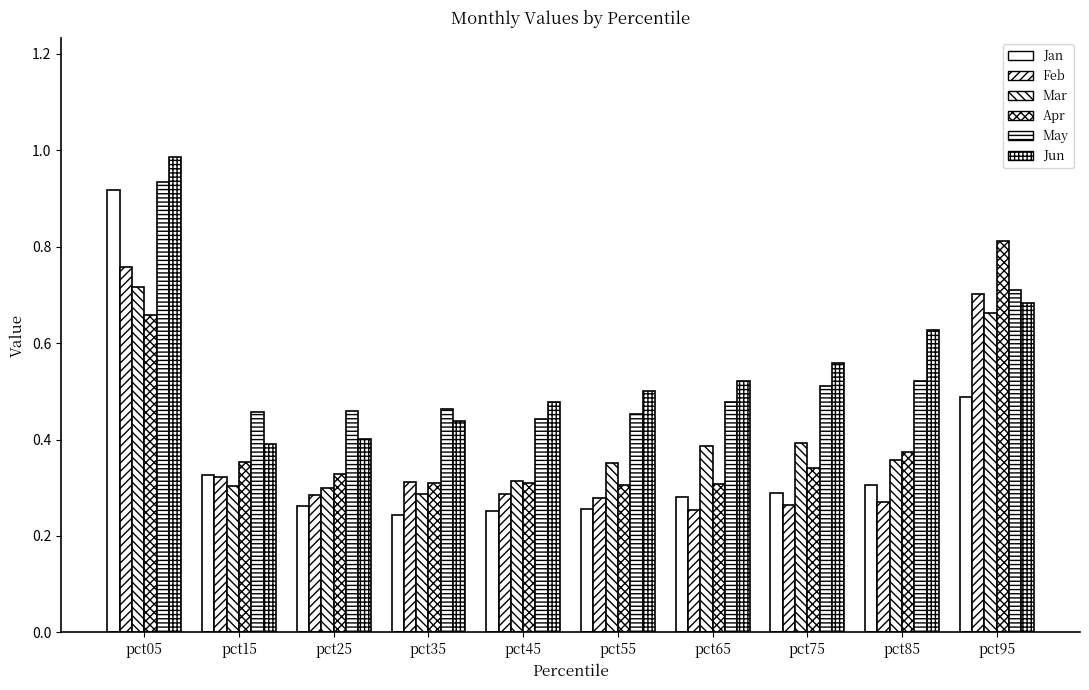

Count the number of data series in this chart.

6